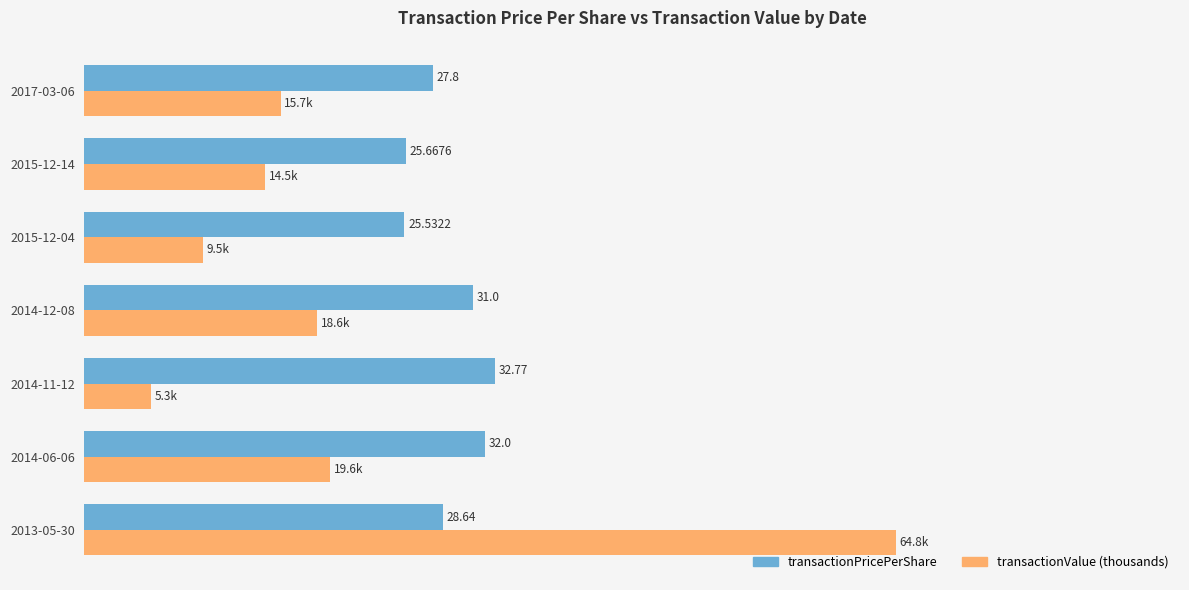

Is the value of transactionValue (thousands) at 2014-11-12 greater than the value of transactionPricePerShare at 2017-03-06?

No